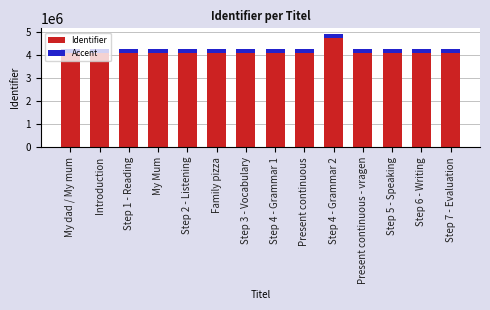

How many data points in Identifier are less than 4099771?

7